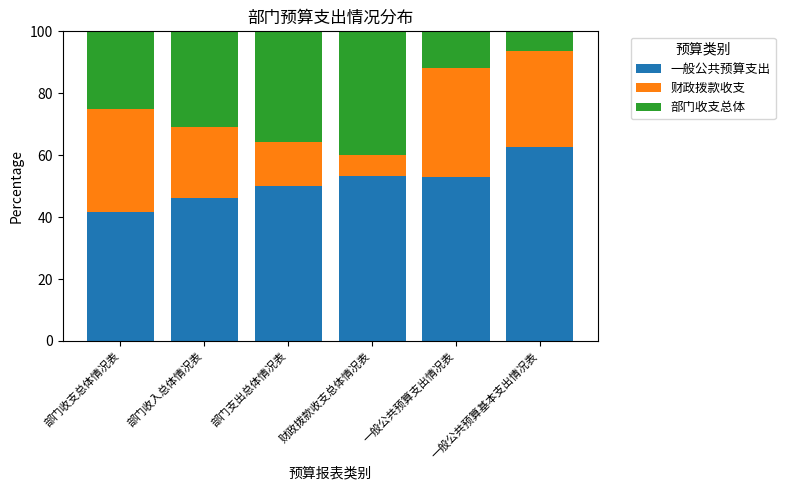

What value does the 一般公共预算支出 series have at 一般公共预算支出情况表?

52.9